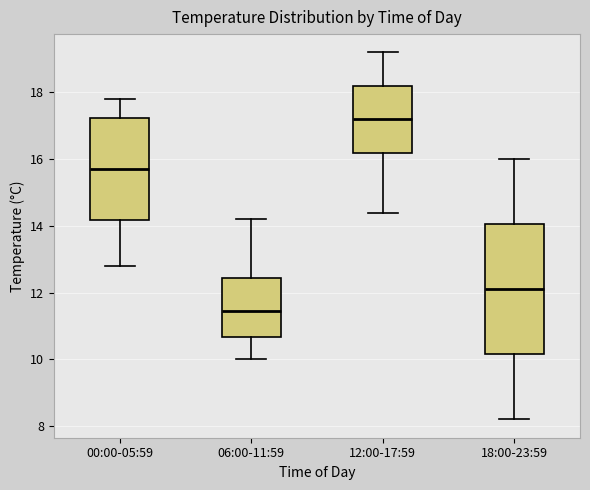

Reading left to right, transcribe this box plot: for each box, give where its median line is, the range the box spans, and where its two whiskers end, as read against the y-axis. The values are not printed on the chart, so give them approximately, as read against the axis.

00:00-05:59: median 15.8, box 14.2 to 17.2, whiskers 12.8 to 17.8
06:00-11:59: median 11.4, box 10.6 to 12.4, whiskers 10.0 to 14.2
12:00-17:59: median 17.2, box 16.2 to 18.2, whiskers 14.4 to 19.2
18:00-23:59: median 12.2, box 10.2 to 14.0, whiskers 8.2 to 16.0